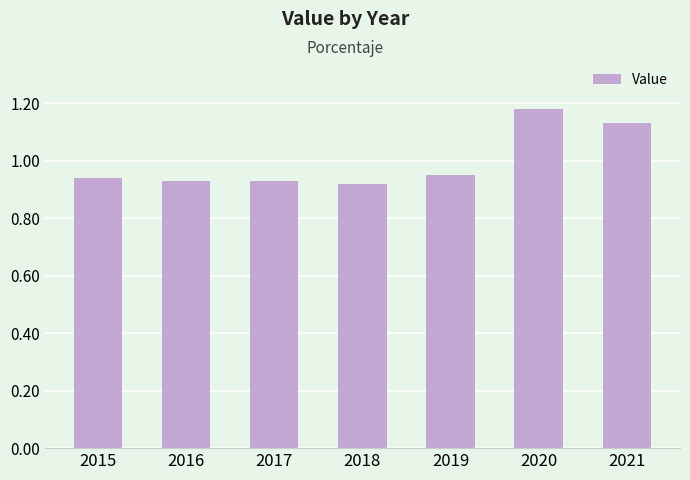

How many values are between 0 and 1?

5